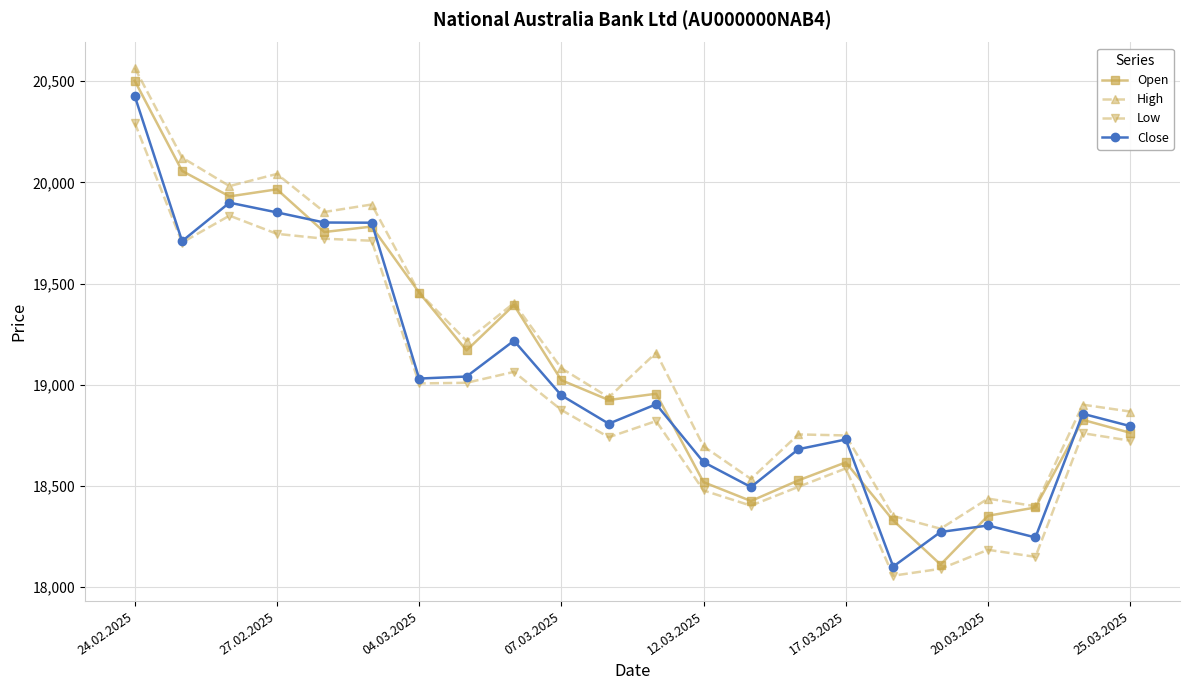

Does the chart have visible grid lines?

Yes